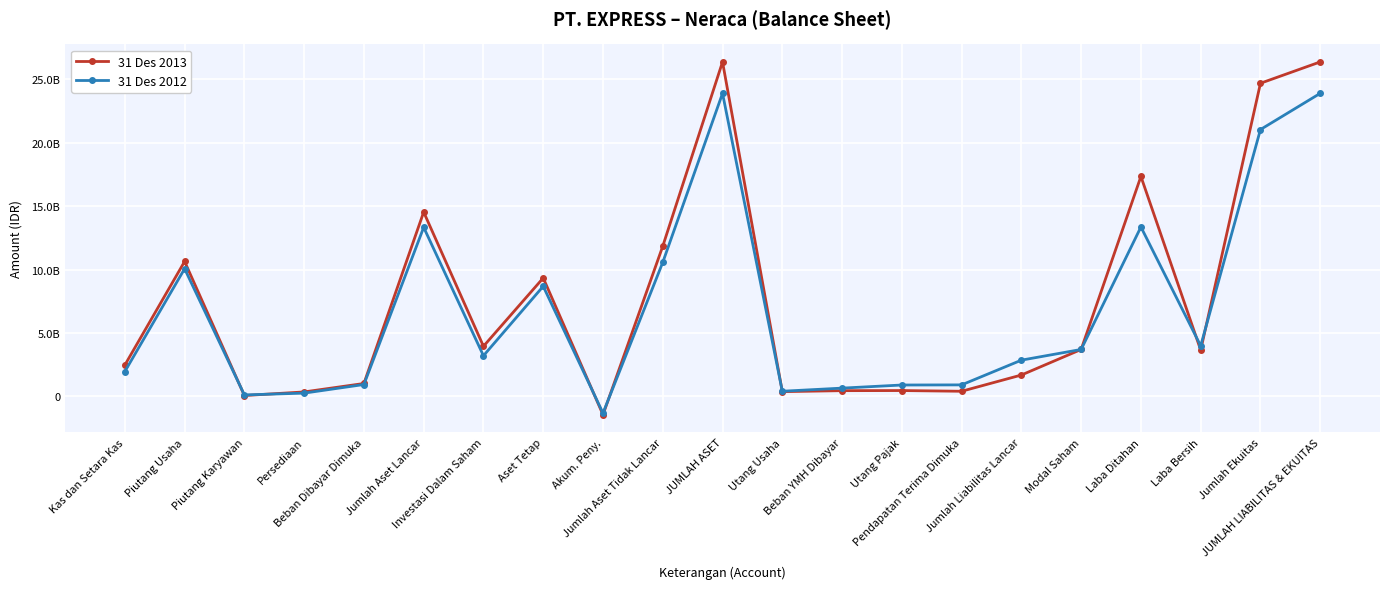

What is the label of the 14th point from the left?

Utang Pajak